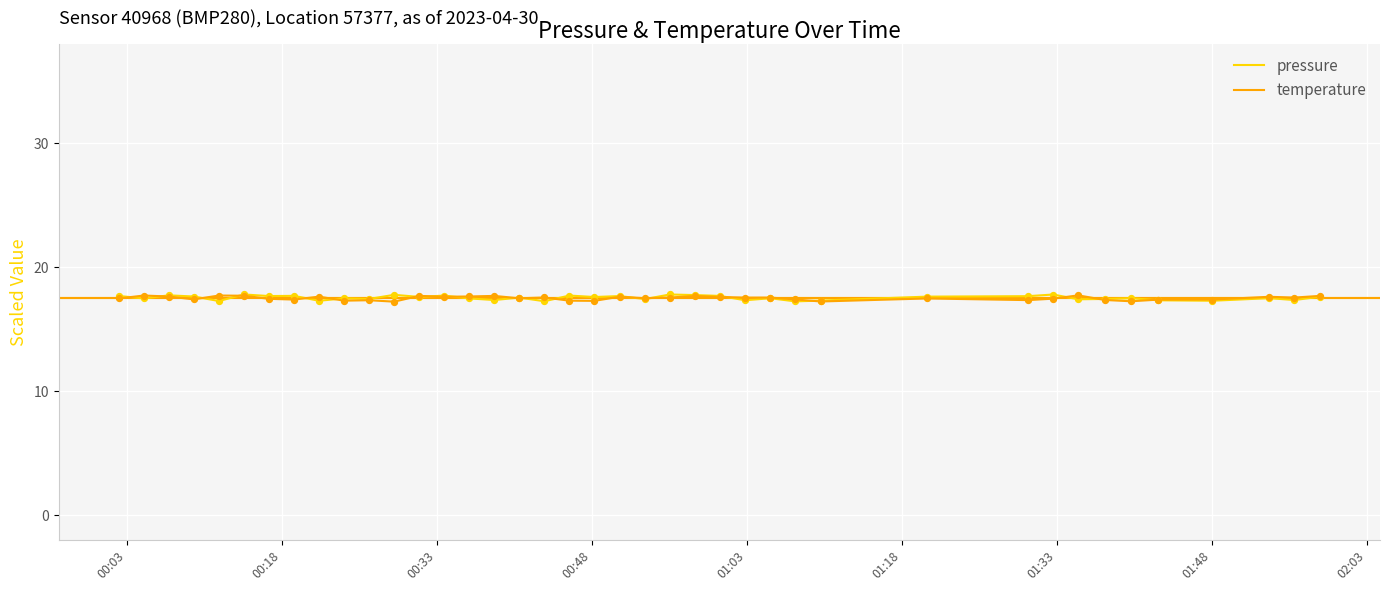

At how many categories does at least one series exceed 17?

40